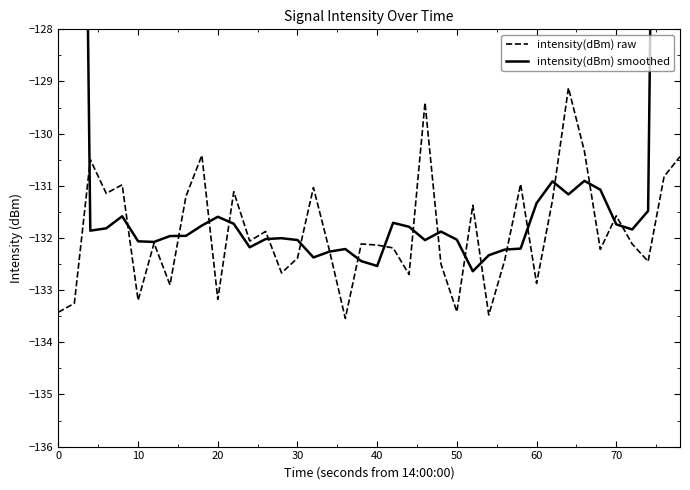

The value of intensity(dBm) raw at 30 is -132.4. True or false?

True